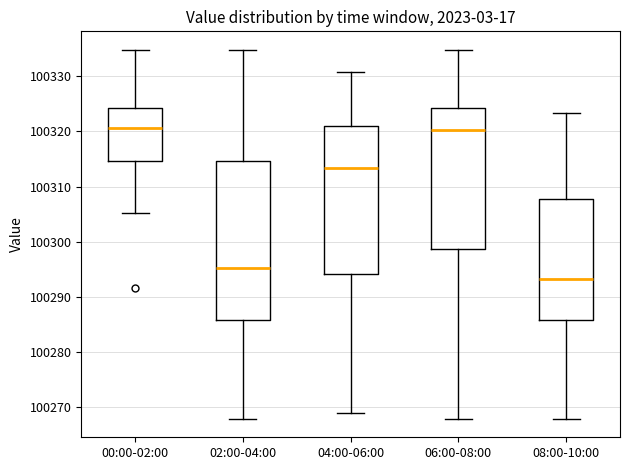

Comparing the boxes themselves (not the whiskers), which one is the tallest?

02:00-04:00